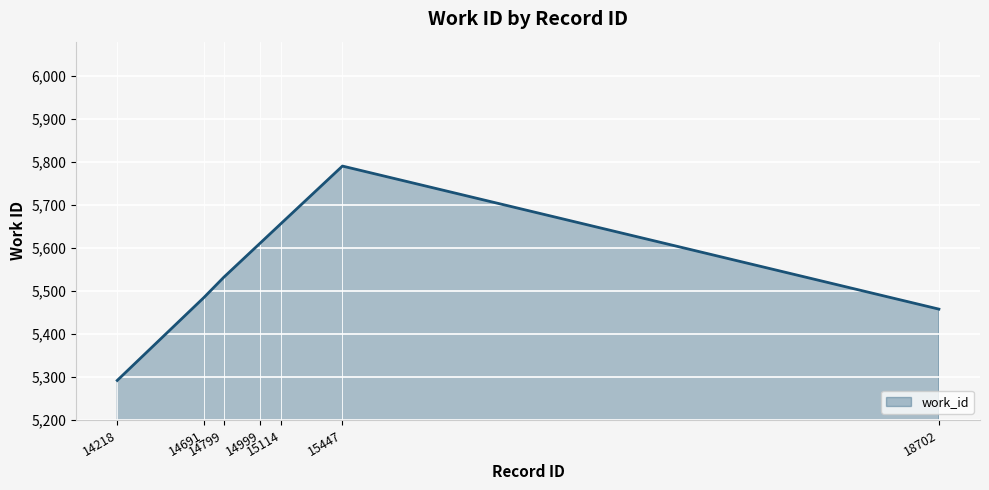

What is the difference between the second highest and second lowest values?

200